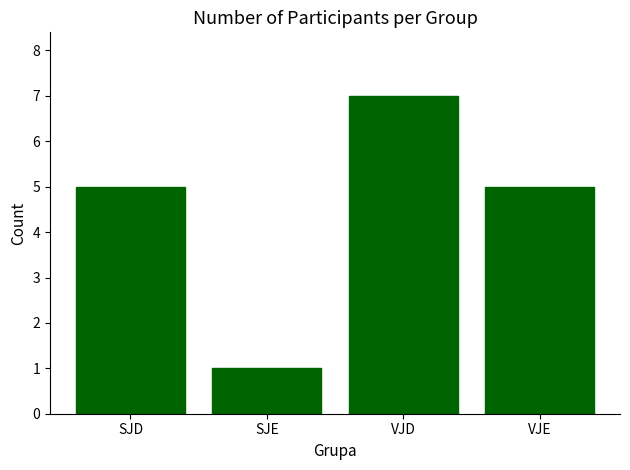

What position from the left is SJE?

2